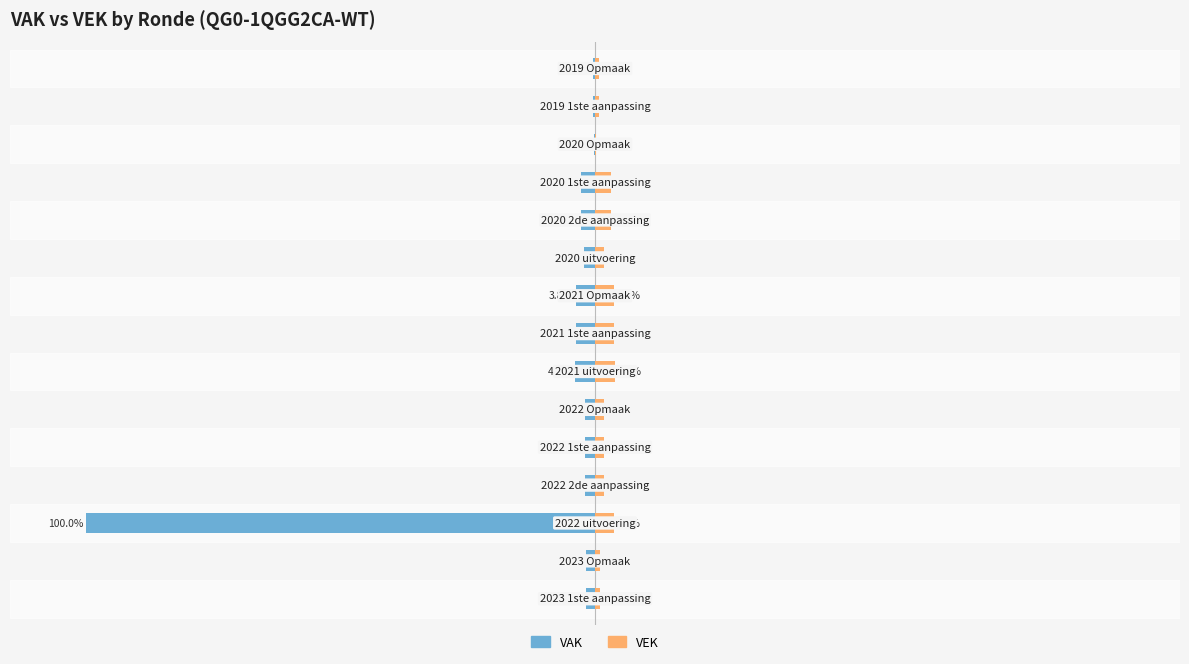

Rank the series by their average value, from highest to lowest.

VEK, VAK